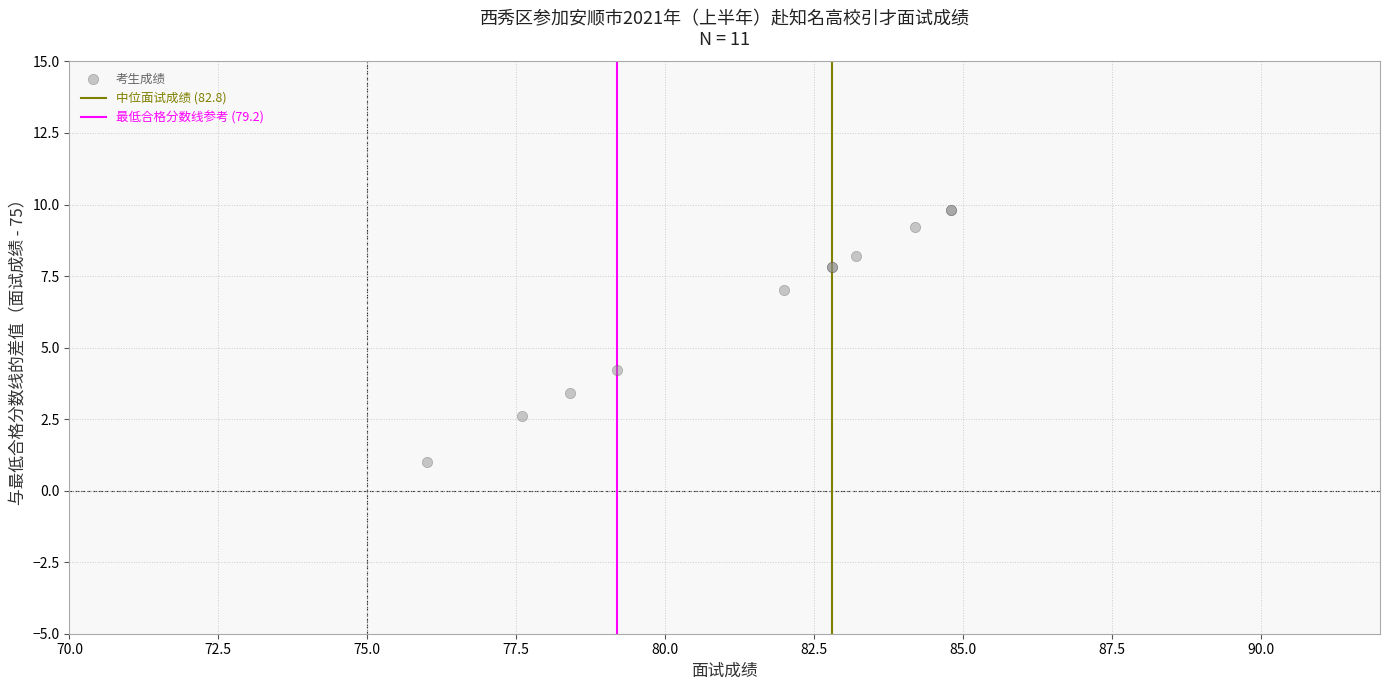

What Y value in the scatter plot is closest to 5?

4.2